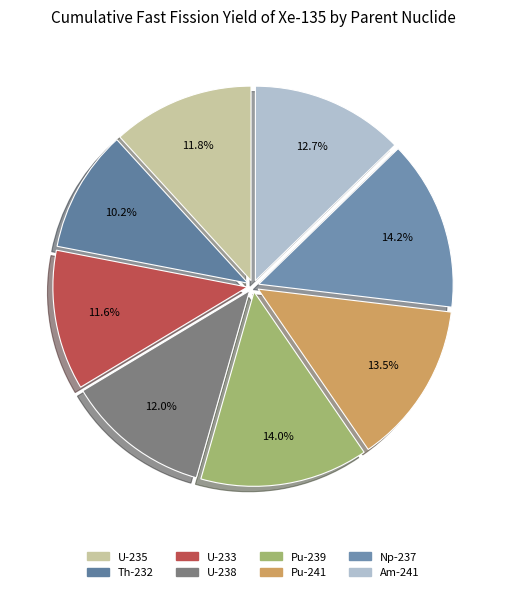

What is the smallest slice in the pie chart?

Th-232